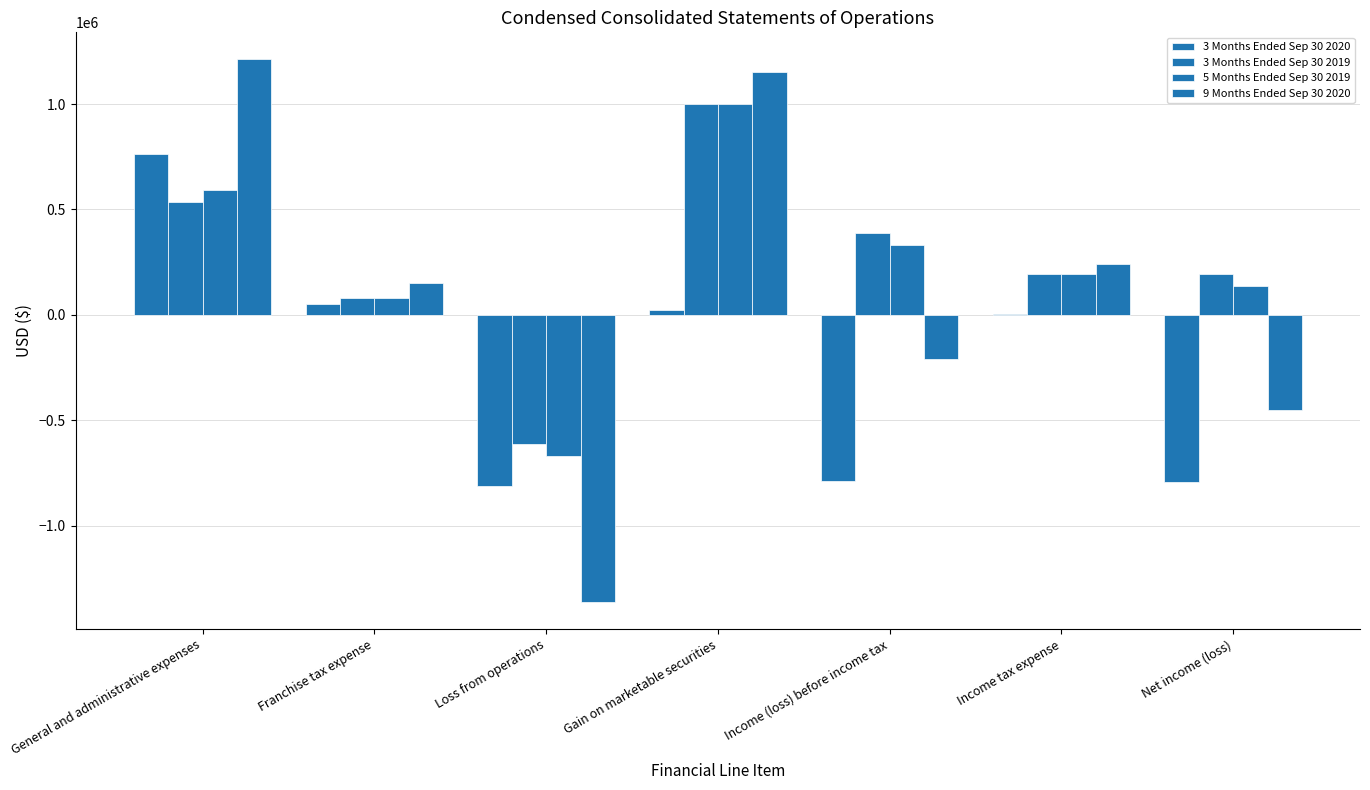

Rank the series by their maximum value, from highest to lowest.

9 Months Ended Sep 30 2020, 3 Months Ended Sep 30 2019, 5 Months Ended Sep 30 2019, 3 Months Ended Sep 30 2020